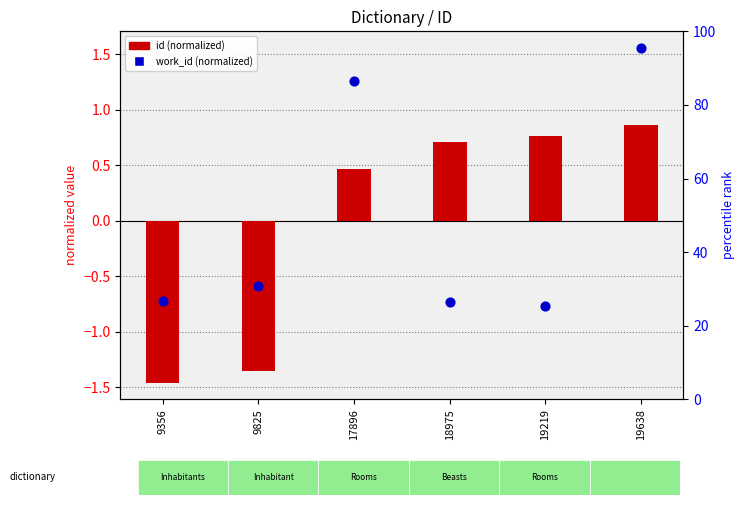

At how many categories does at least one series exceed 0?

4